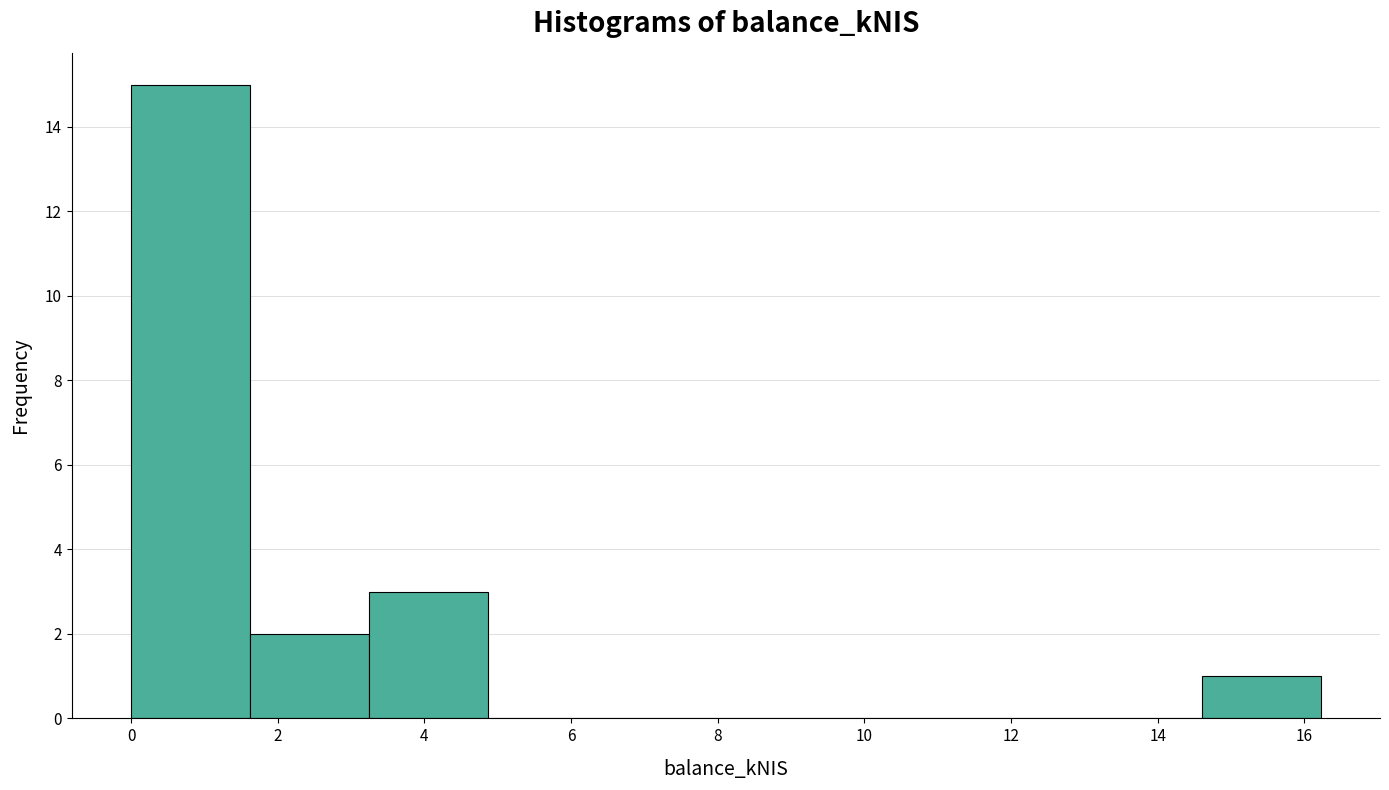

How tall is the bar that spans 14.6 to 16.2 on the x-axis? Neither the bar edges nor the heights are printed on the chart, so give them approximately, as read against the axes.

1